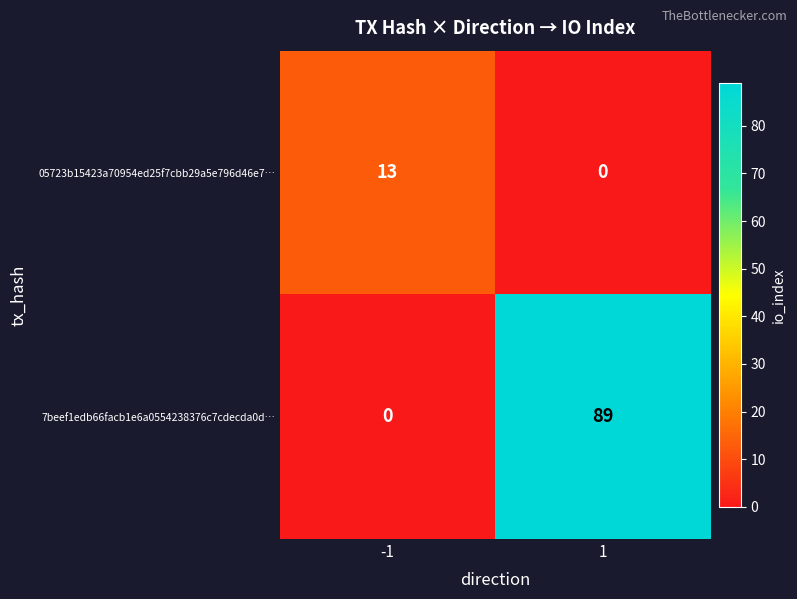

Reading right to left, extract all data points from this chart.

05723b15423a70954ed25f7cbb29a5e796d46e7…: 1=0	-1=13
7beef1edb66facb1e6a0554238376c7cdecda0d…: 1=89	-1=0